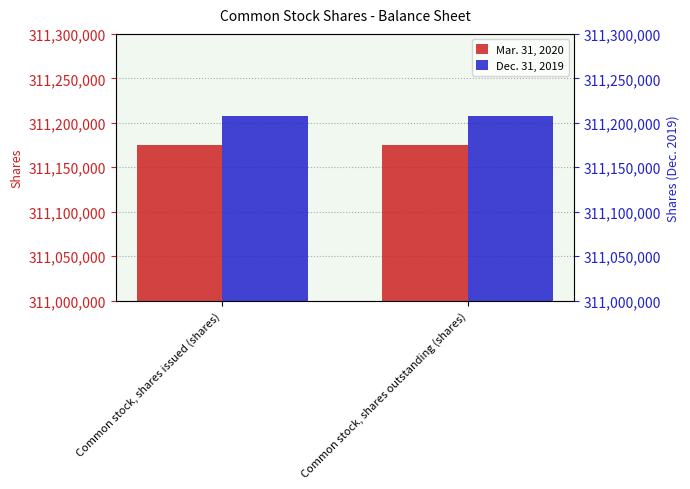

What is the sum of all Mar. 31, 2020 values?

622349972